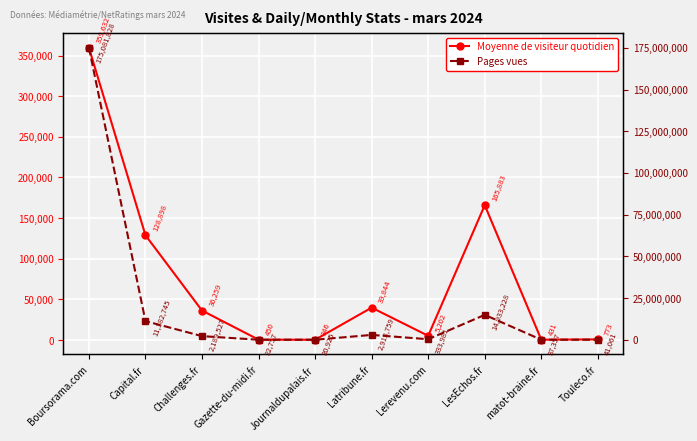

Where is the first local minimum for Moyenne de visiteur quotidien?

Journaldupalais.fr